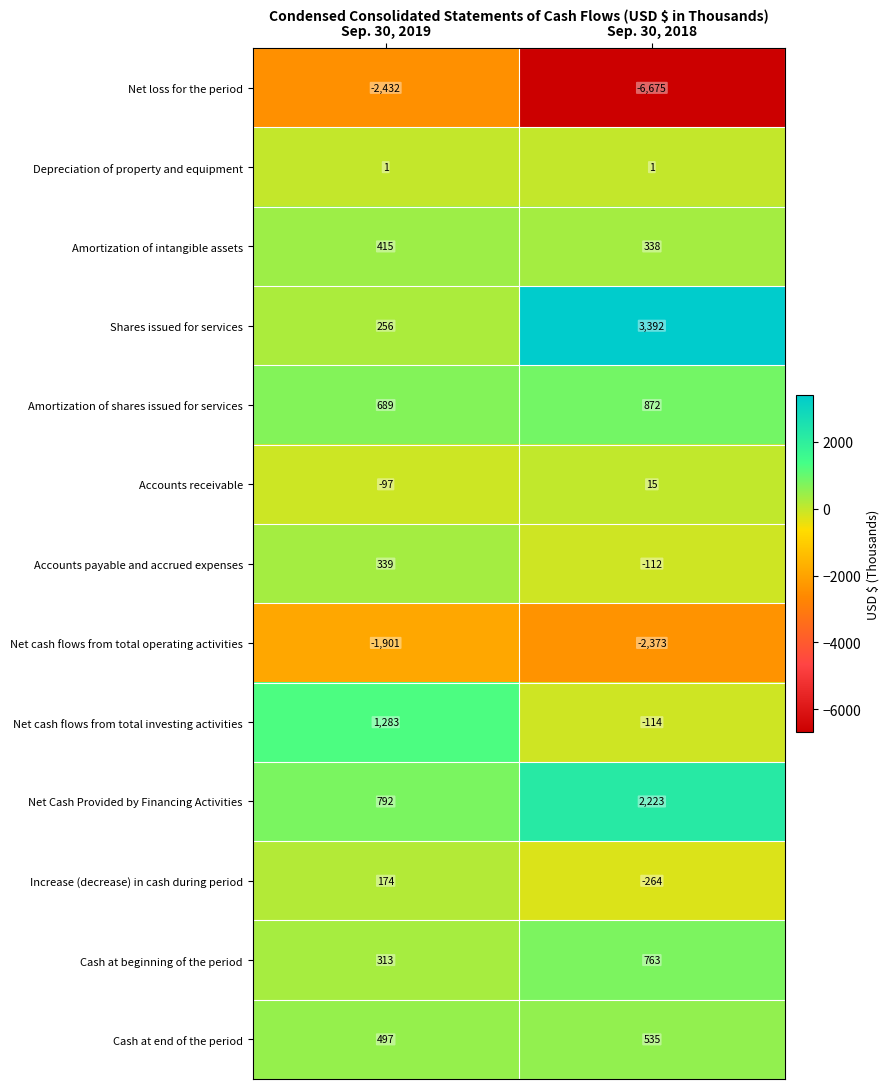

Reading right to left, extract all data points from this chart.

Net loss for the period: -6675	-2432
Depreciation of property and equipment: 1	1
Amortization of intangible assets: 338	415
Shares issued for services: 3392	256
Amortization of shares issued for services: 872	689
Accounts receivable: 15	-97
Accounts payable and accrued expenses: -112	339
Net cash flows from total operating activities: -2373	-1901
Net cash flows from total investing activities: -114	1283
Net Cash Provided by Financing Activities: 2223	792
Increase (decrease) in cash during period: -264	174
Cash at beginning of the period: 763	313
Cash at end of the period: 535	497